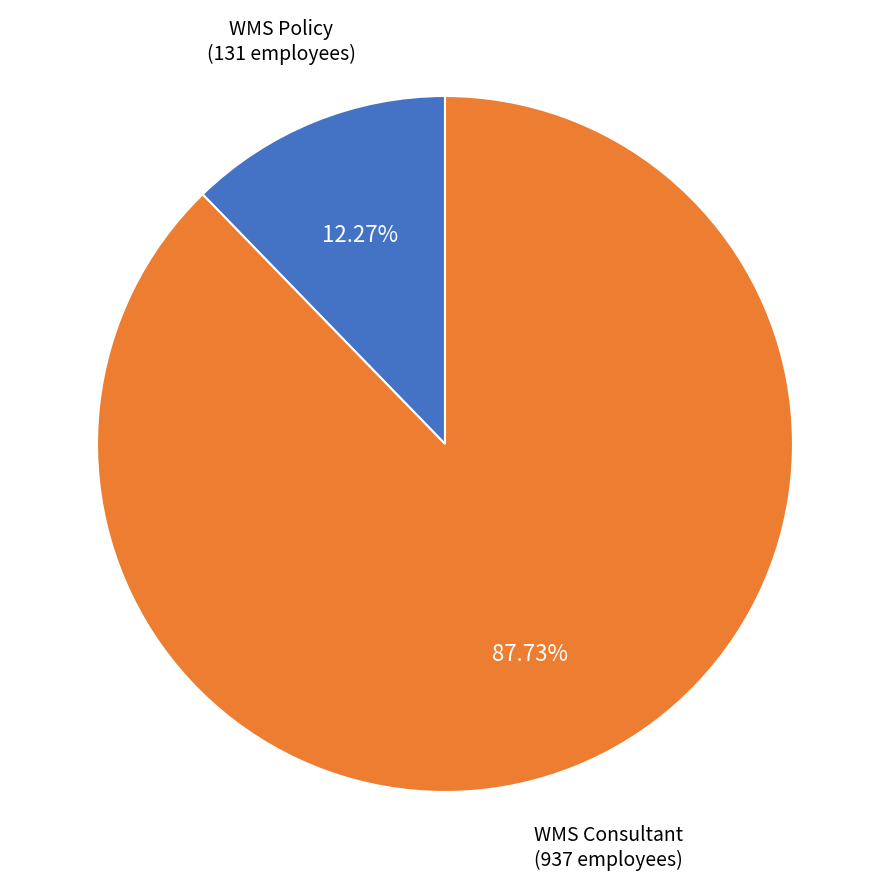

What is the majority slice?

WMS Consultant